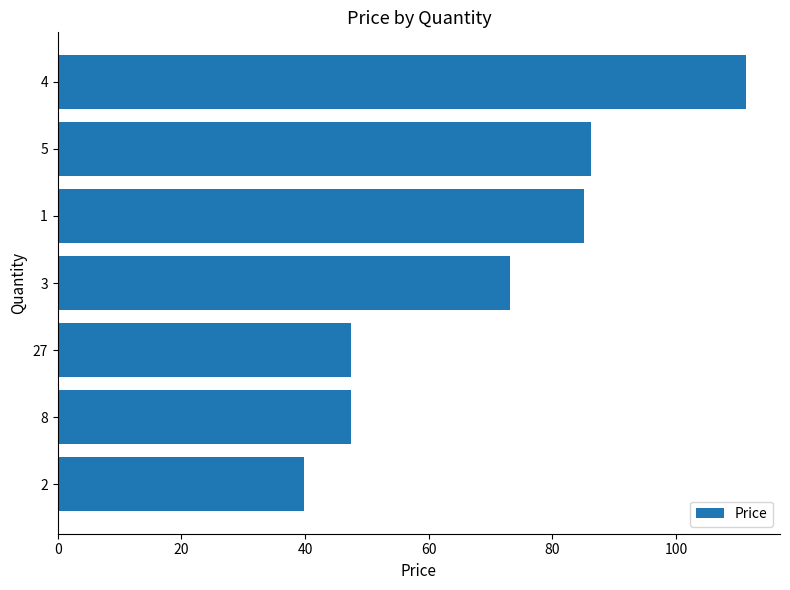

Where is the data nearest to the value 75?

3